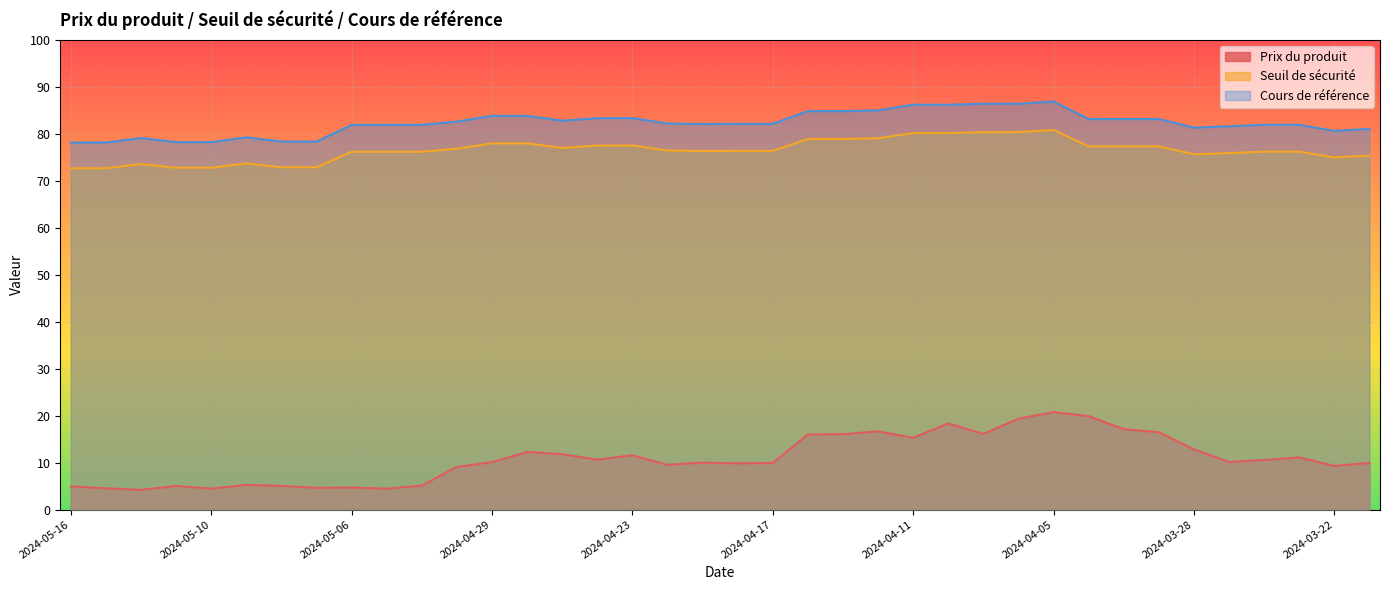

What is the difference between the highest and lowest values at 2024-03-21?

71.1